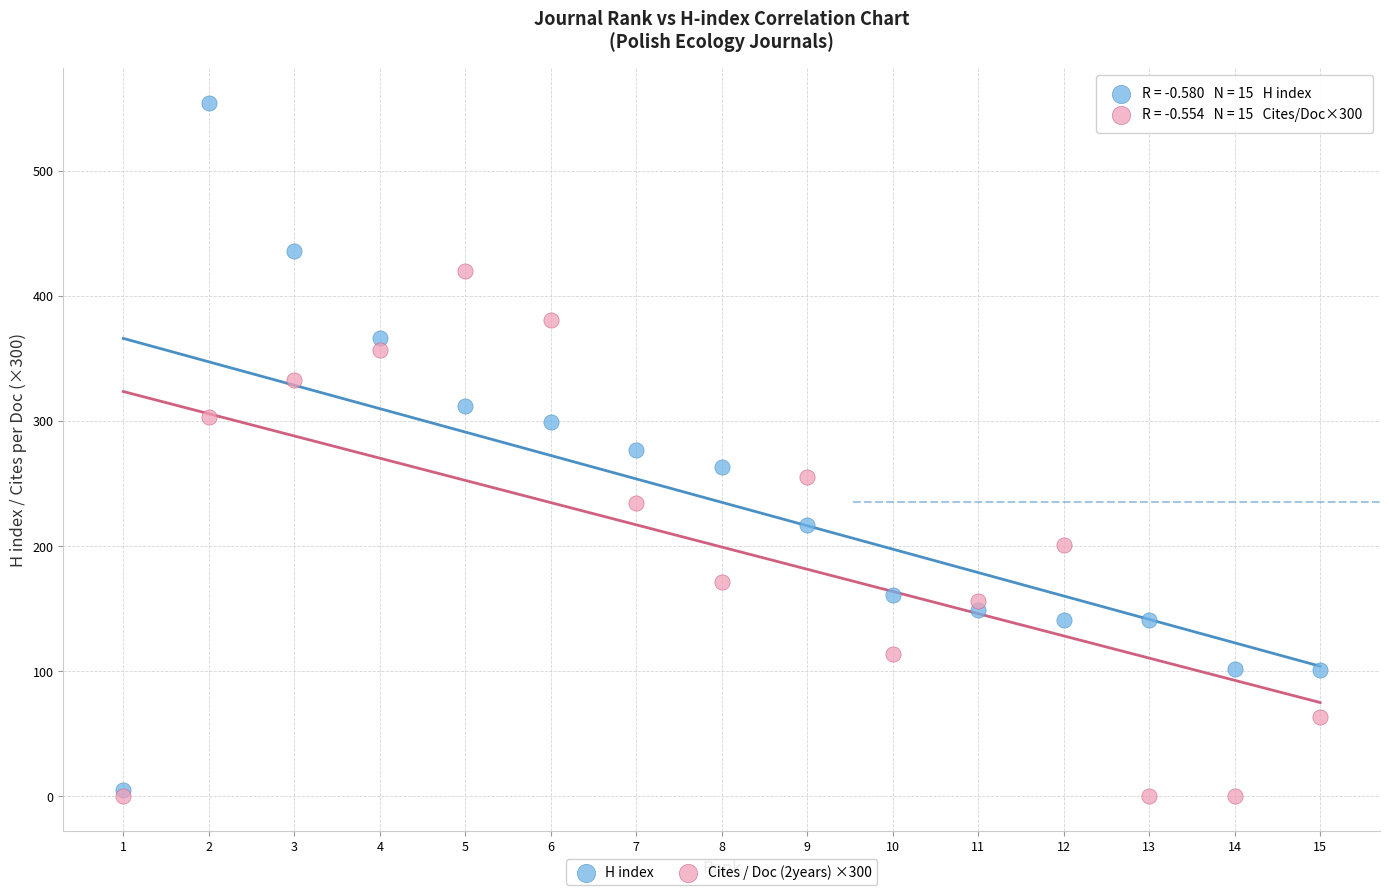

Which series contains the highest Y value?

H index